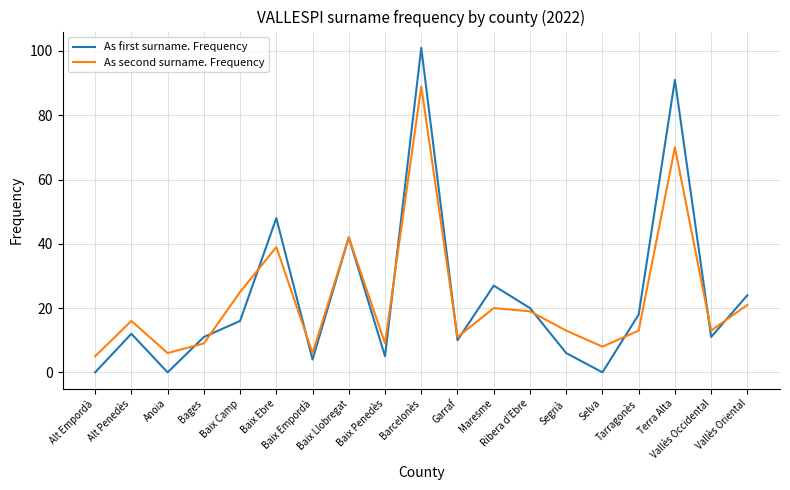

Which series has the largest range (max minus min)?

As first surname. Frequency